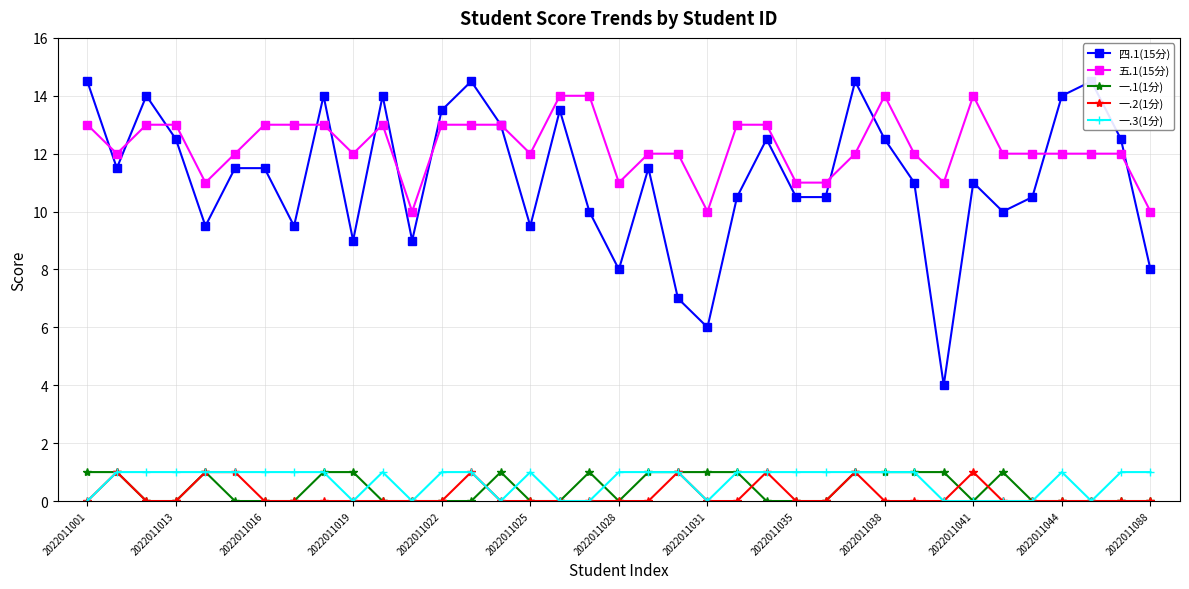

True or false: 五.1(15分) and 一.3(1分) intersect in this chart.

False